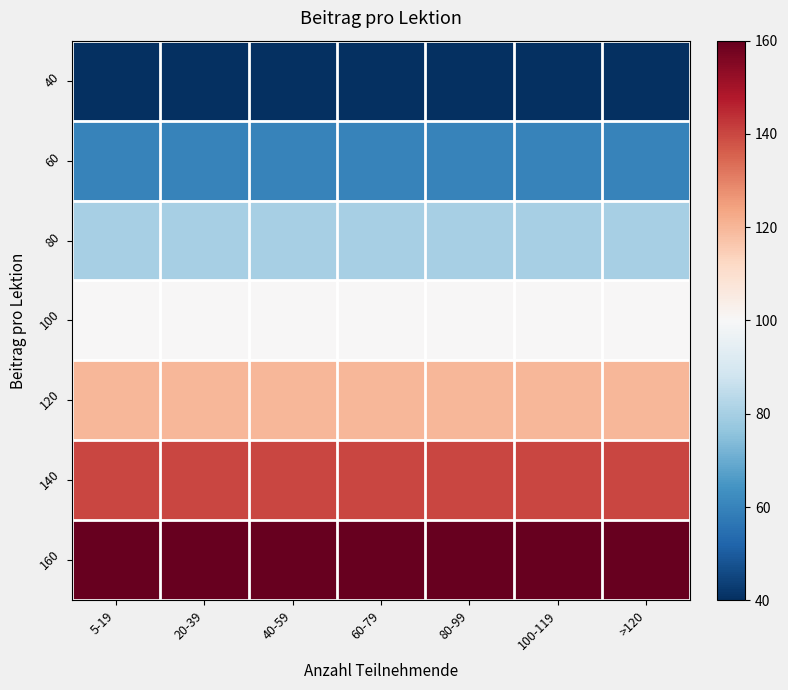

Reading right to left, list all the values displayed in this chart.

40: >120=40	100-119=40	80-99=40	60-79=40	40-59=40	20-39=40	5-19=40
60: >120=60	100-119=60	80-99=60	60-79=60	40-59=60	20-39=60	5-19=60
80: >120=80	100-119=80	80-99=80	60-79=80	40-59=80	20-39=80	5-19=80
100: >120=100	100-119=100	80-99=100	60-79=100	40-59=100	20-39=100	5-19=100
120: >120=120	100-119=120	80-99=120	60-79=120	40-59=120	20-39=120	5-19=120
140: >120=140	100-119=140	80-99=140	60-79=140	40-59=140	20-39=140	5-19=140
160: >120=160	100-119=160	80-99=160	60-79=160	40-59=160	20-39=160	5-19=160